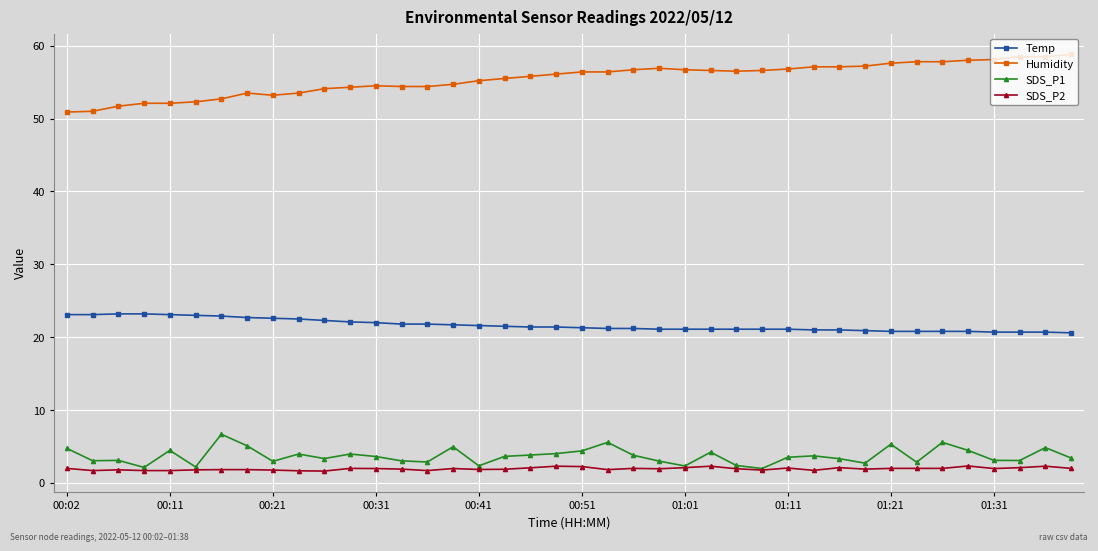

List the series in order of their peak value, highest first.

Humidity, Temp, SDS_P1, SDS_P2